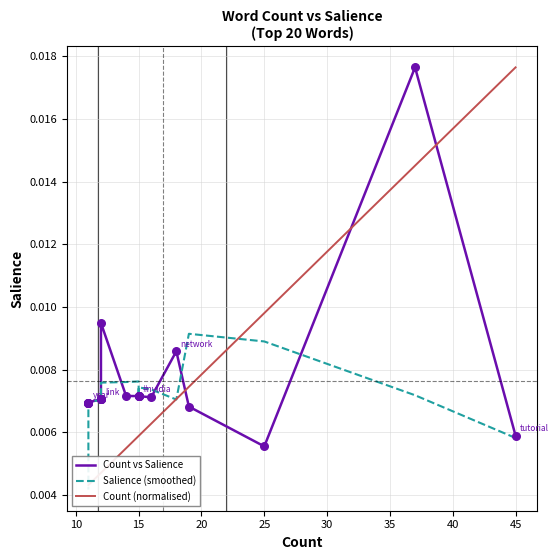

Which series contains the highest Y value?

Count vs Salience